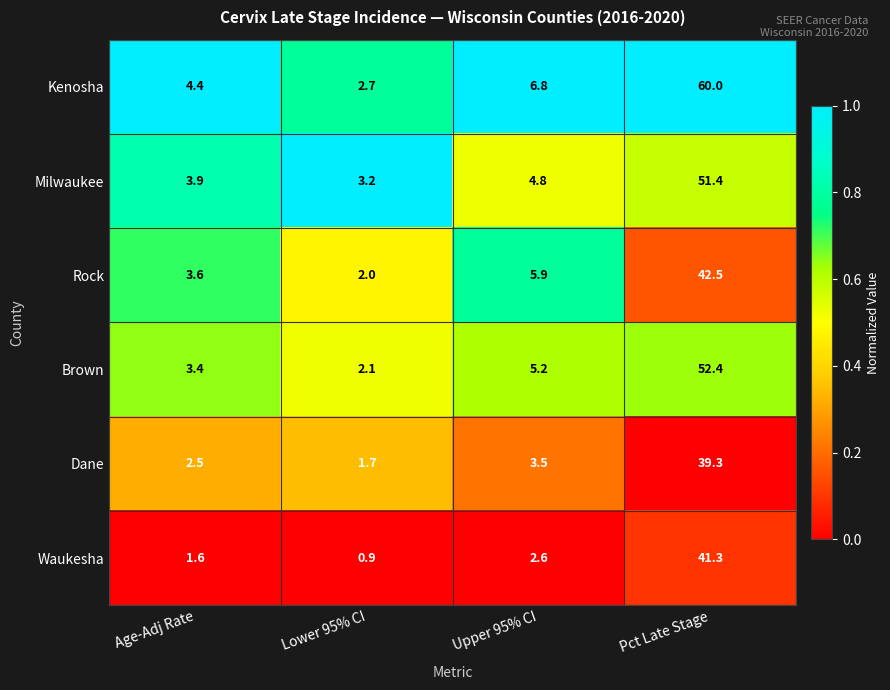

Rank the series at Age-Adj Rate from highest to lowest value.

Kenosha, Milwaukee, Rock, Brown, Dane, Waukesha